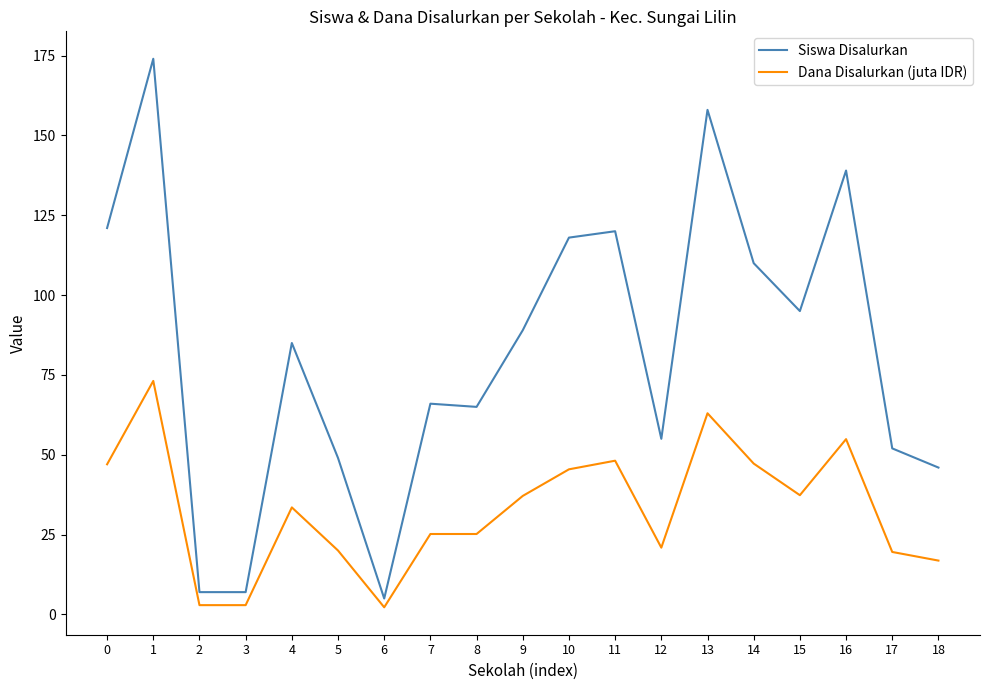

Count the number of categories in the chart.

19